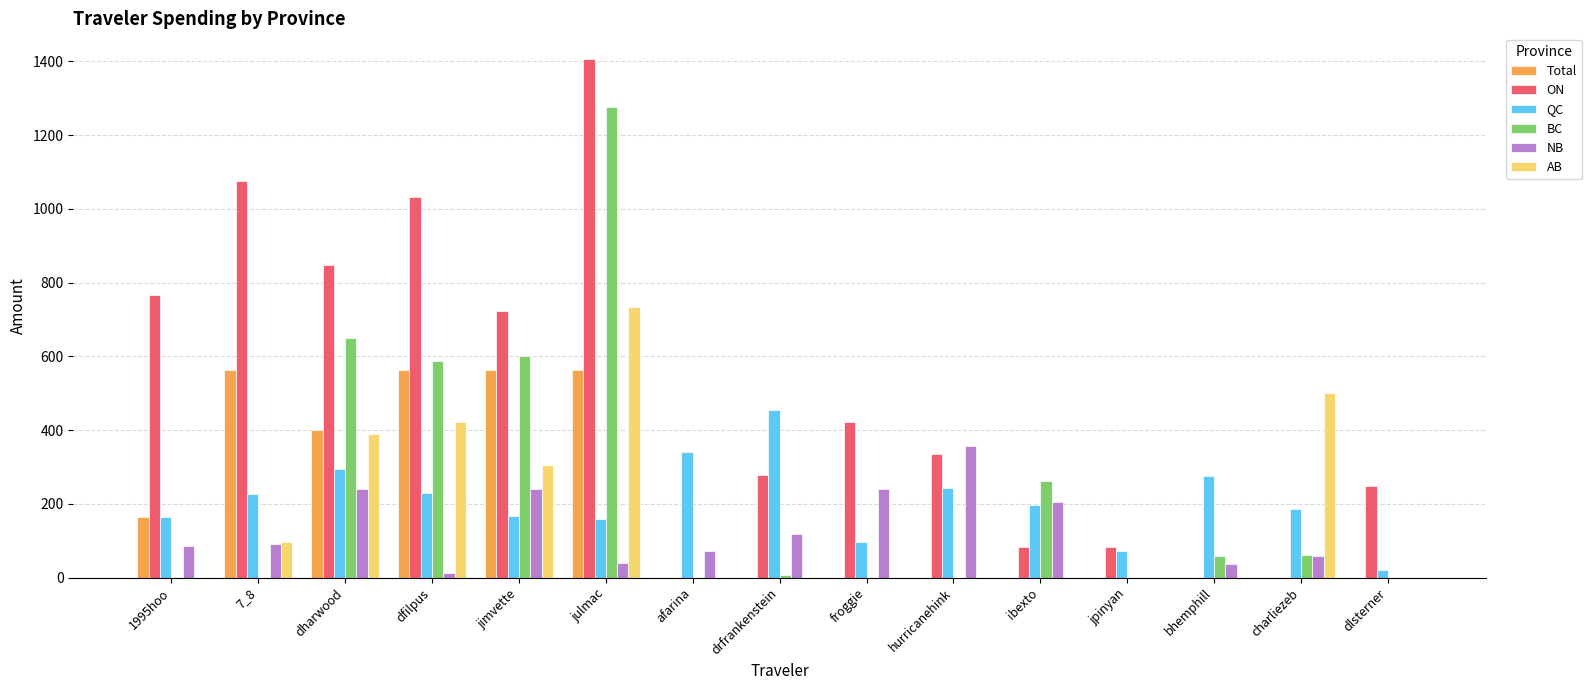

The BC series shows 0.0 at hurricanehink. True or false?

True